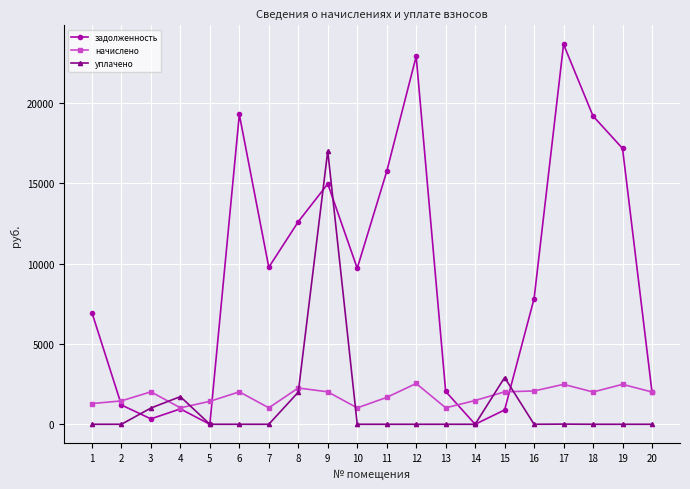

The value of начислено at 5 is 2439.0. True or false?

False